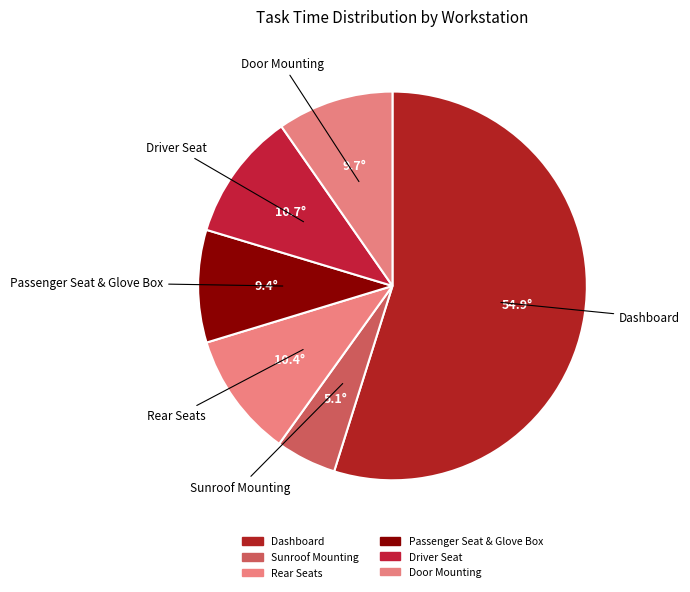

How many segments does this pie chart have?

6